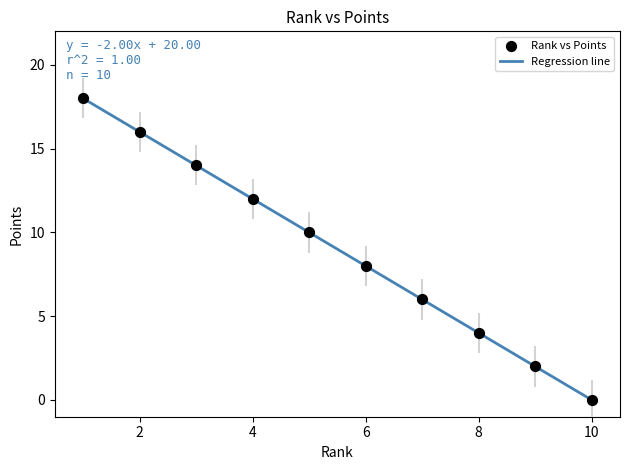

Does the chart have visible grid lines?

No